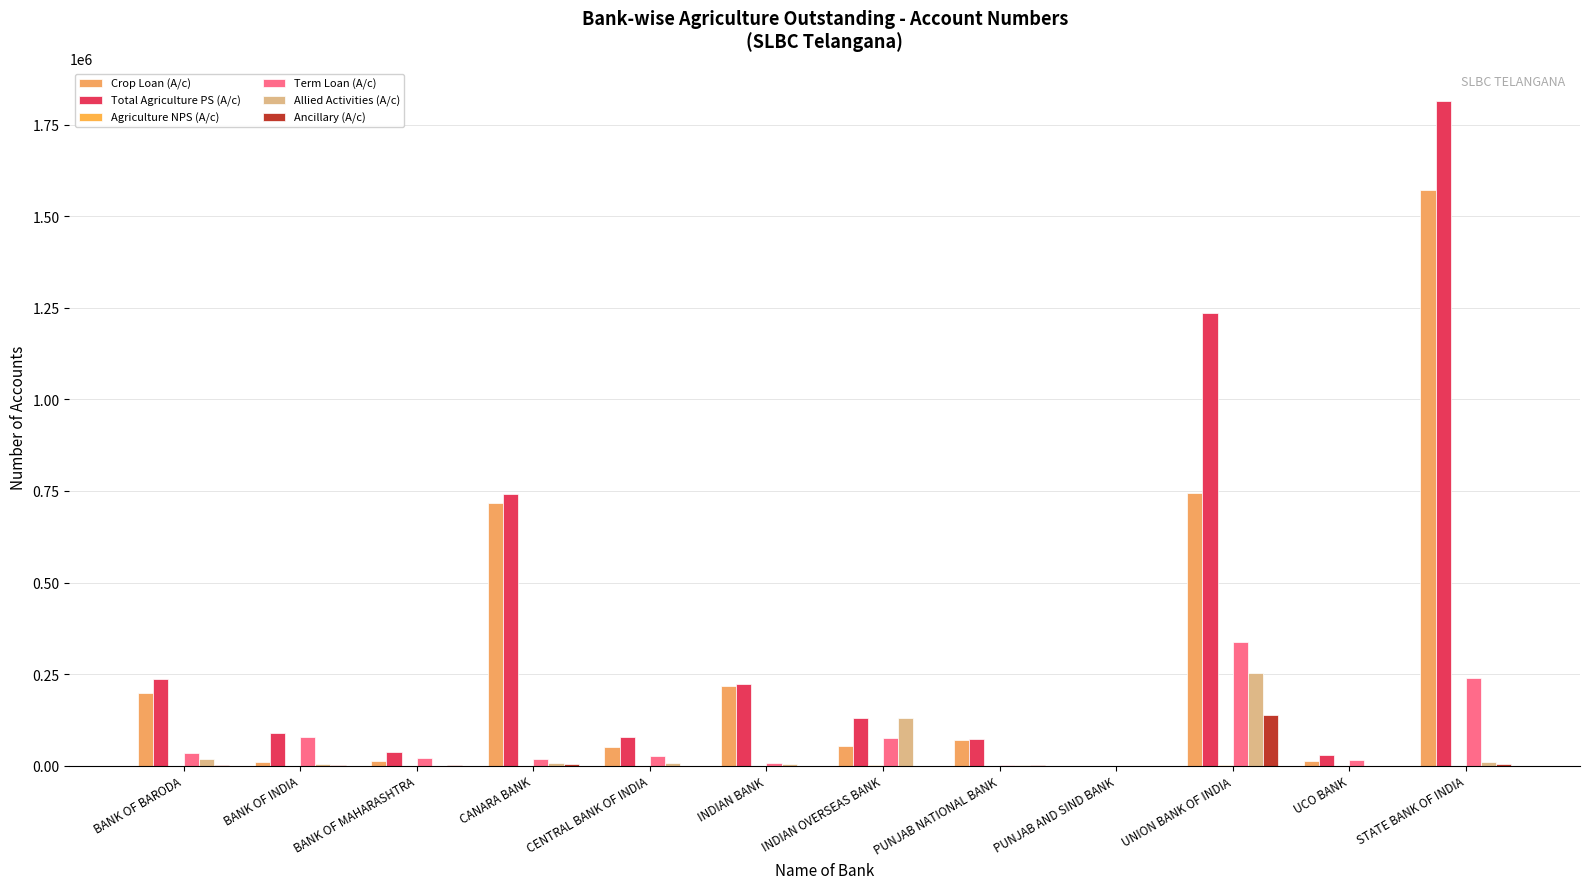

Which series changed the most between BANK OF INDIA and PUNJAB NATIONAL BANK?

Term Loan (A/c)